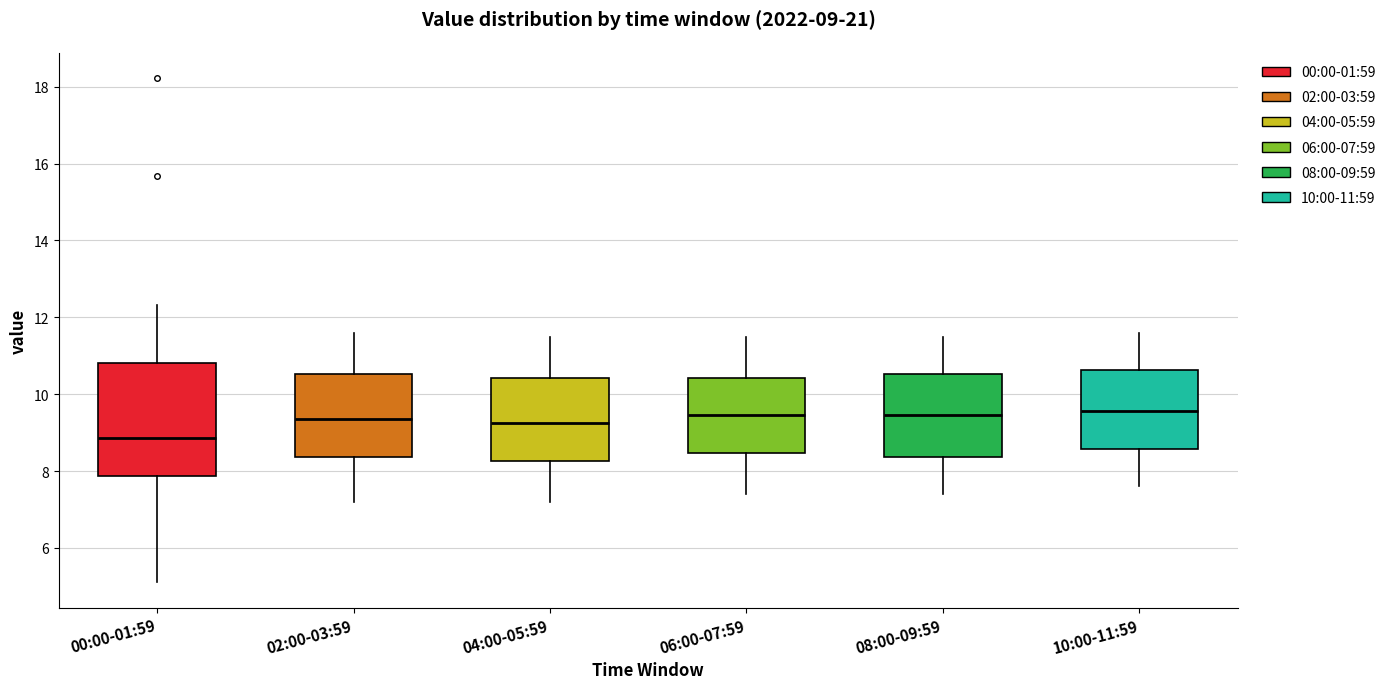

Which box is the tallest, from its lower edge to its upper edge?

00:00-01:59